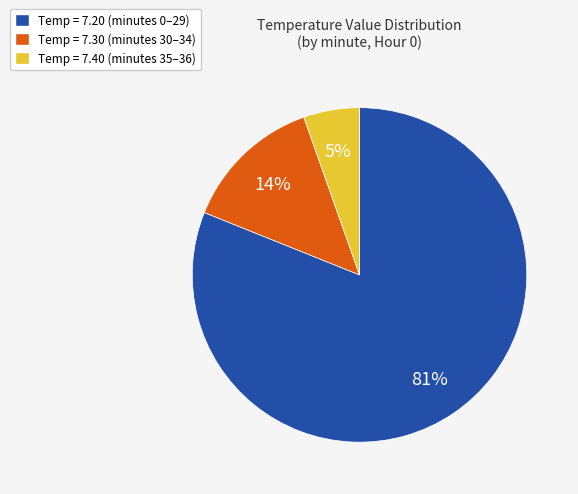

Is there a majority slice in this chart?

Yes